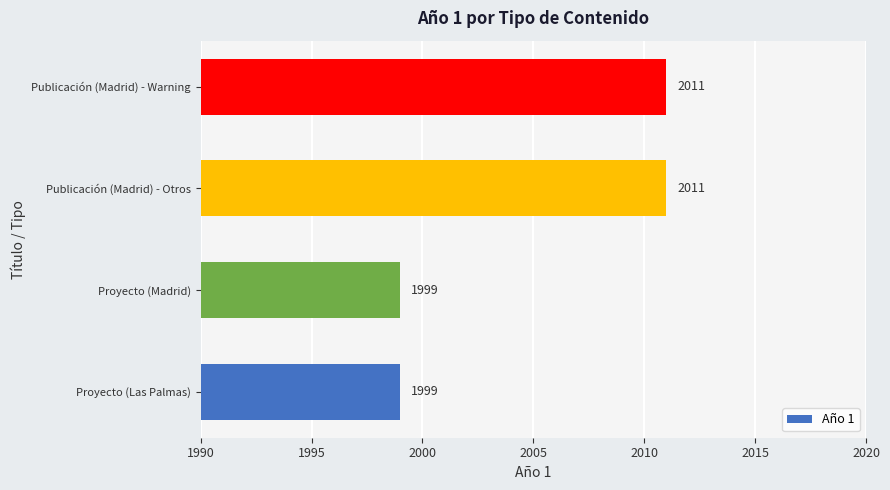

What is the average value?

2005